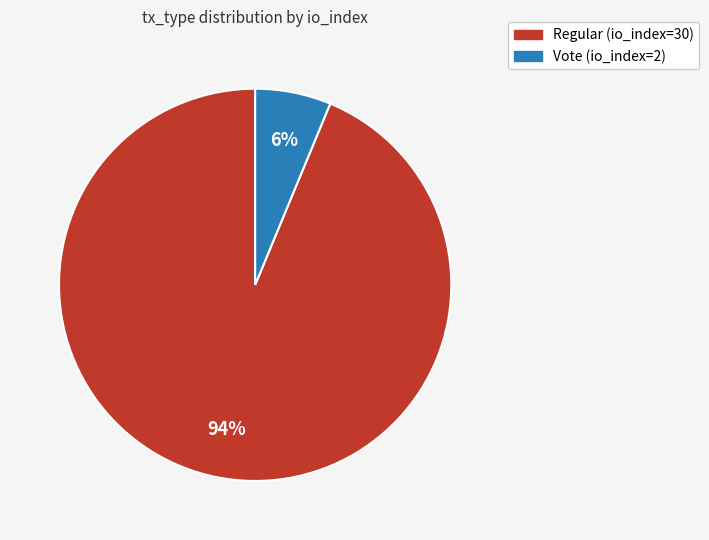

Count the number of slices in the pie.

2